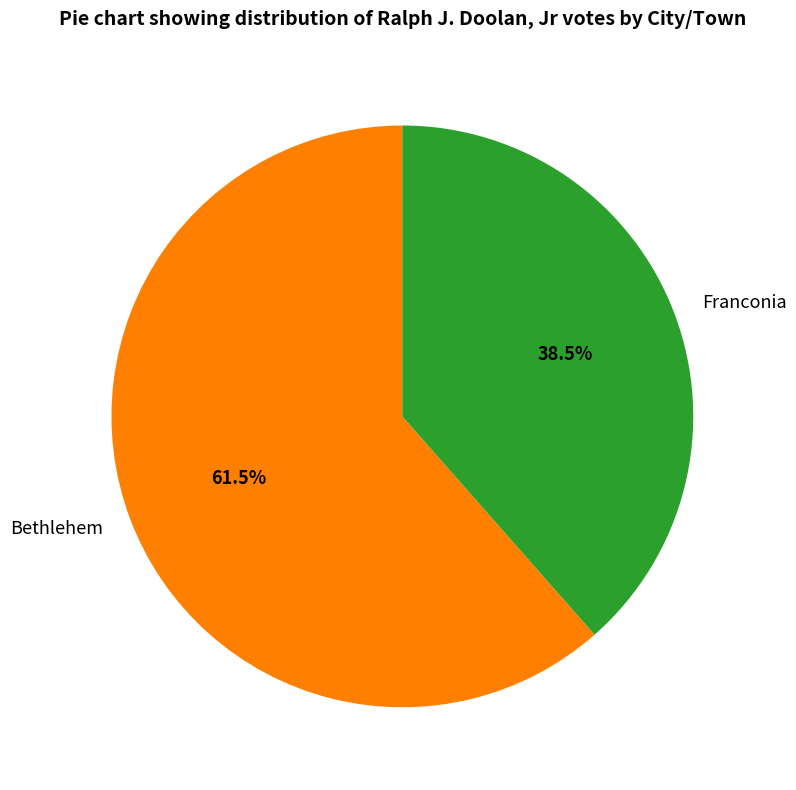

Does Franconia account for over 50% of the chart?

No